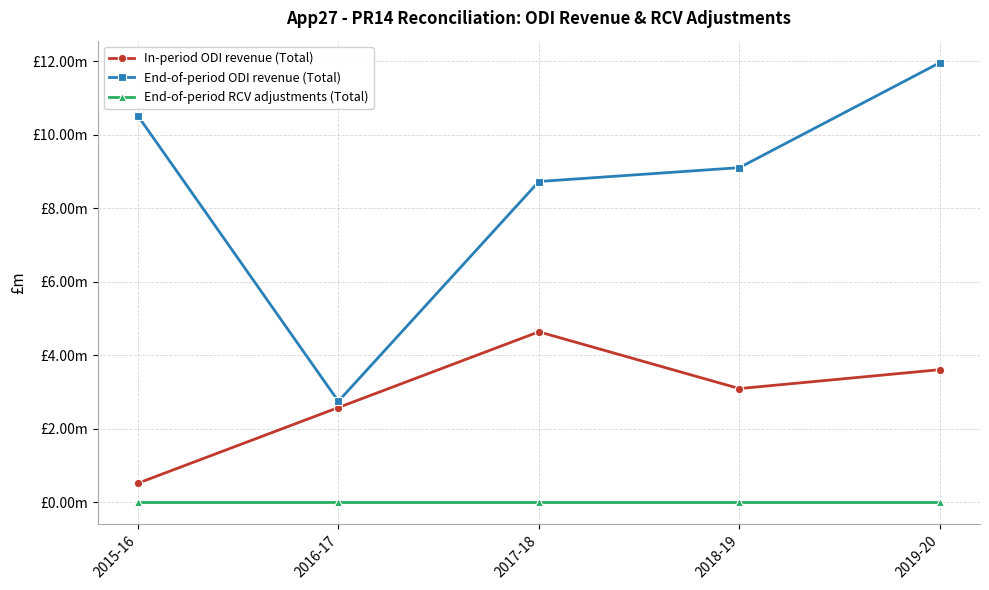

In End-of-period ODI revenue (Total), how many points are lower than both neighbors (excluding endpoints)?

1